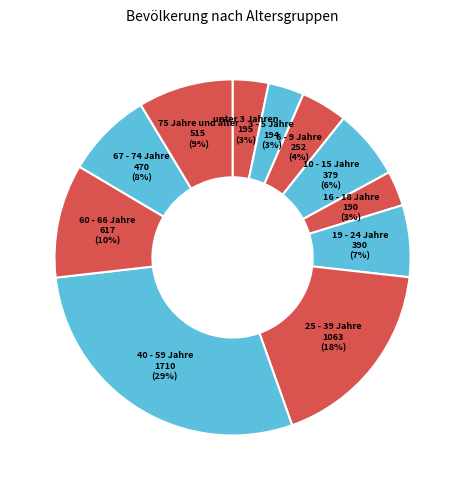

Do 67 - 74 Jahre and 40 - 59 Jahre together represent more than half of the pie?

No